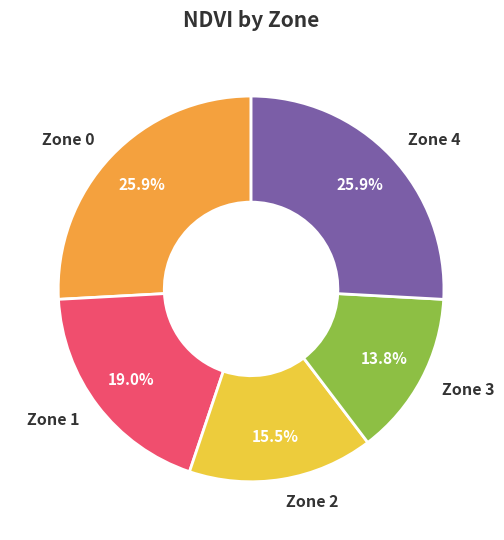

Is there any slice that represents more than half of the pie?

No